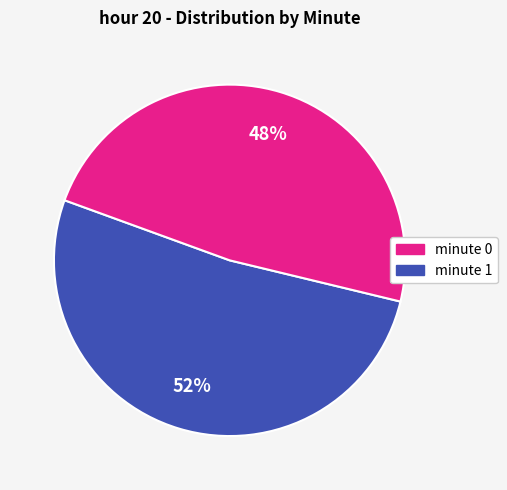

Is there any slice that represents more than half of the pie?

Yes